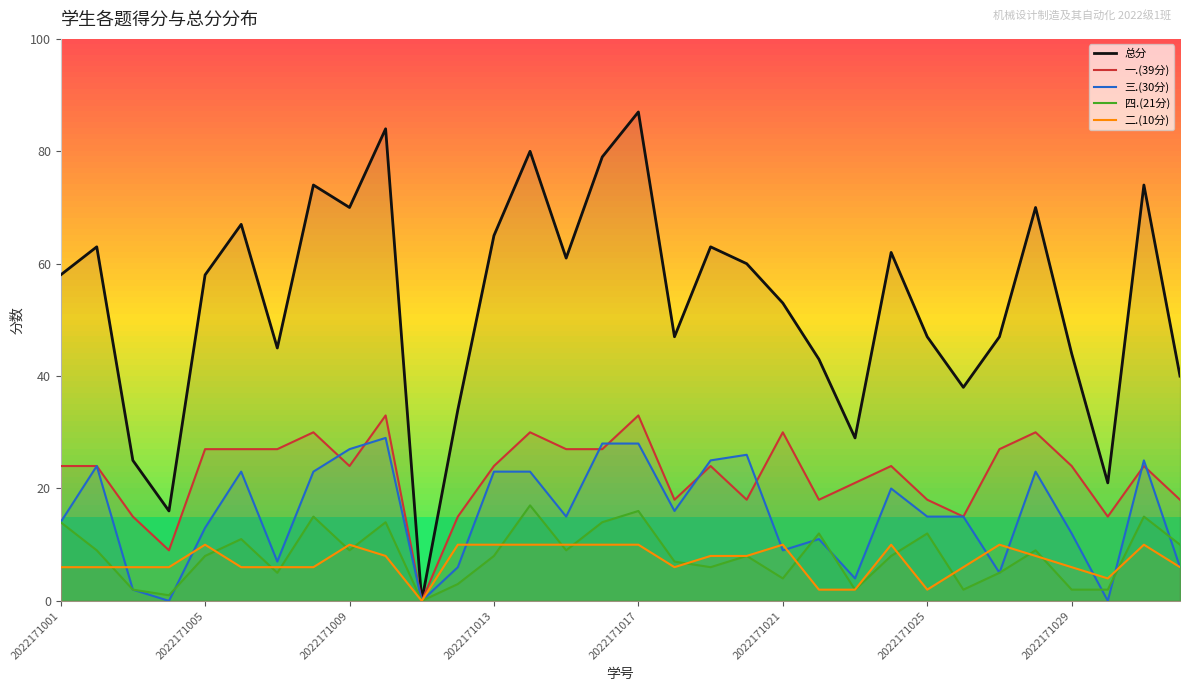

The 一.(39分) series shows 10 at 2022171025. True or false?

False